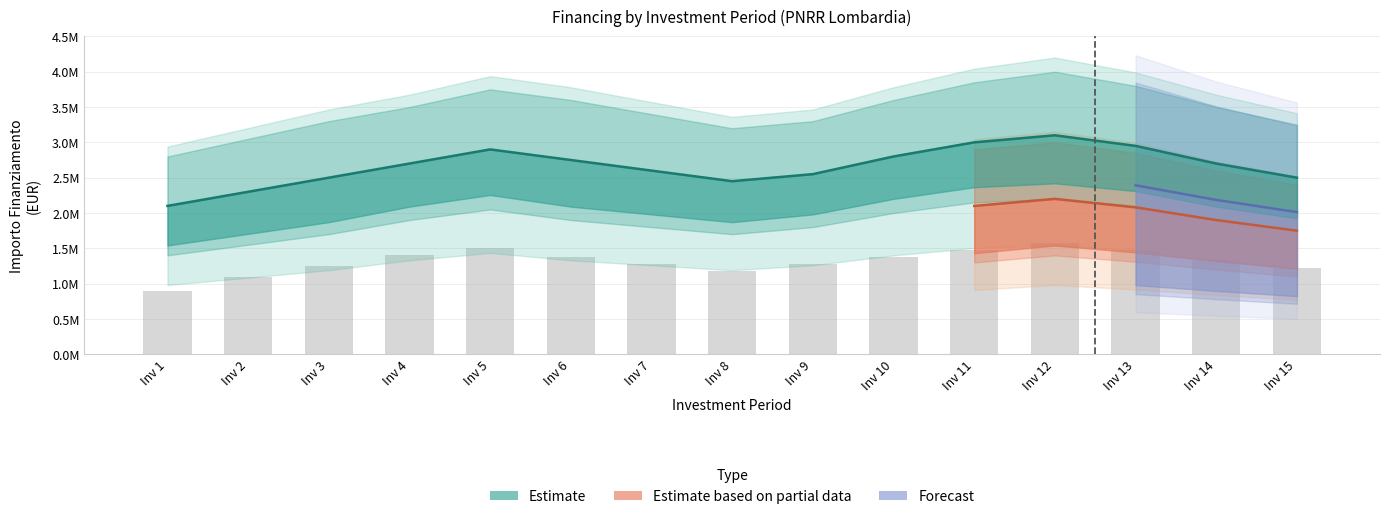

Which has a higher value, Inv 13 or Inv 14?

Inv 13